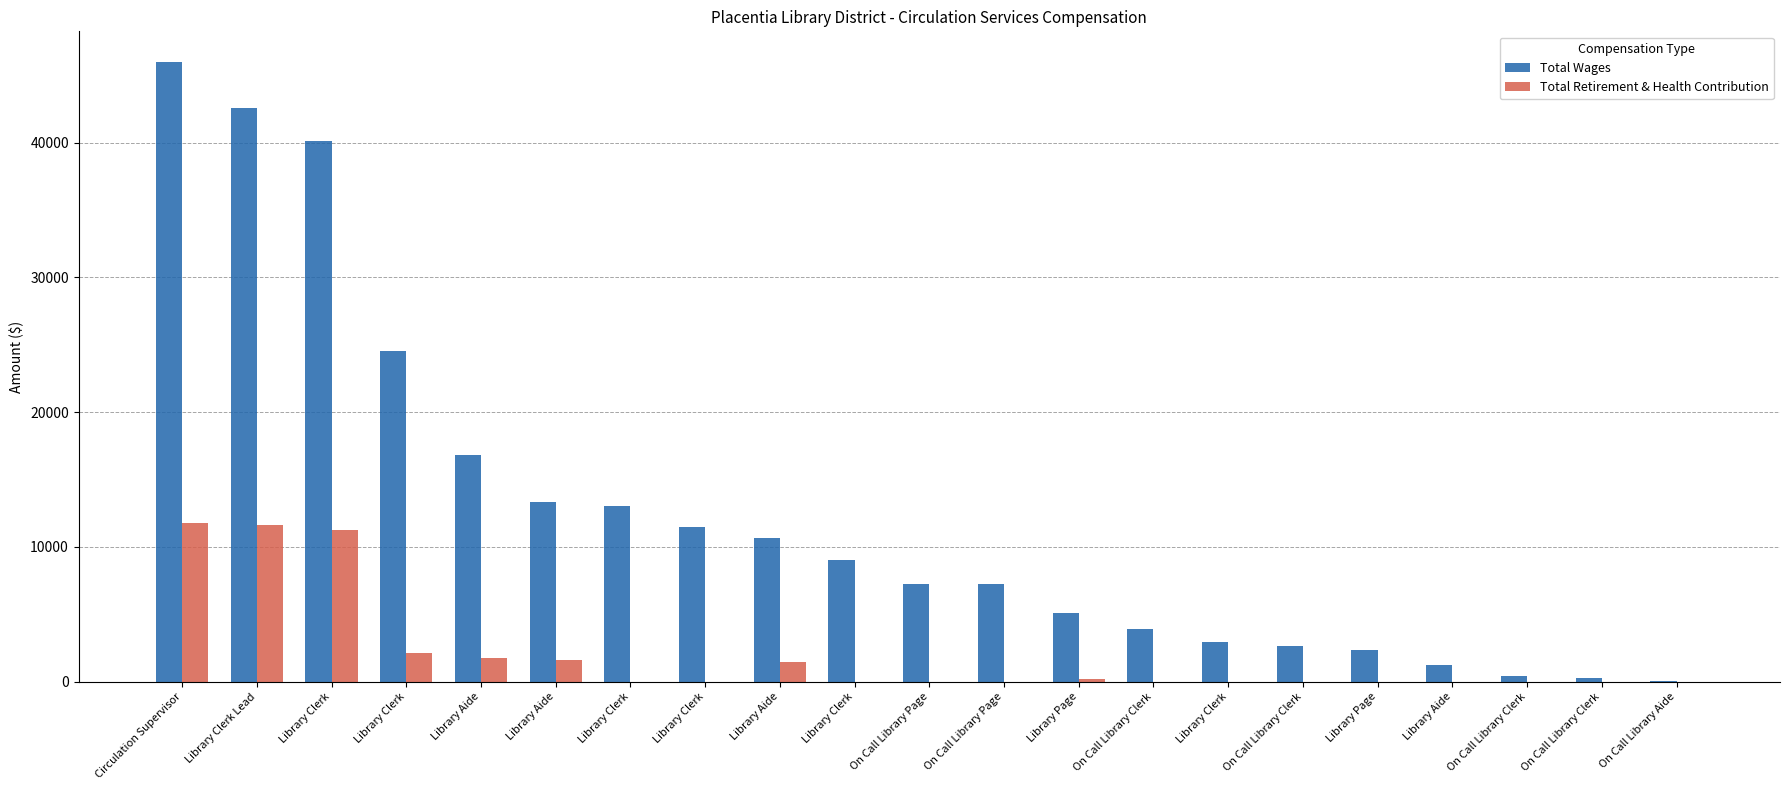

What are all the series names shown in the legend?

Total Wages, Total Retirement & Health Contribution